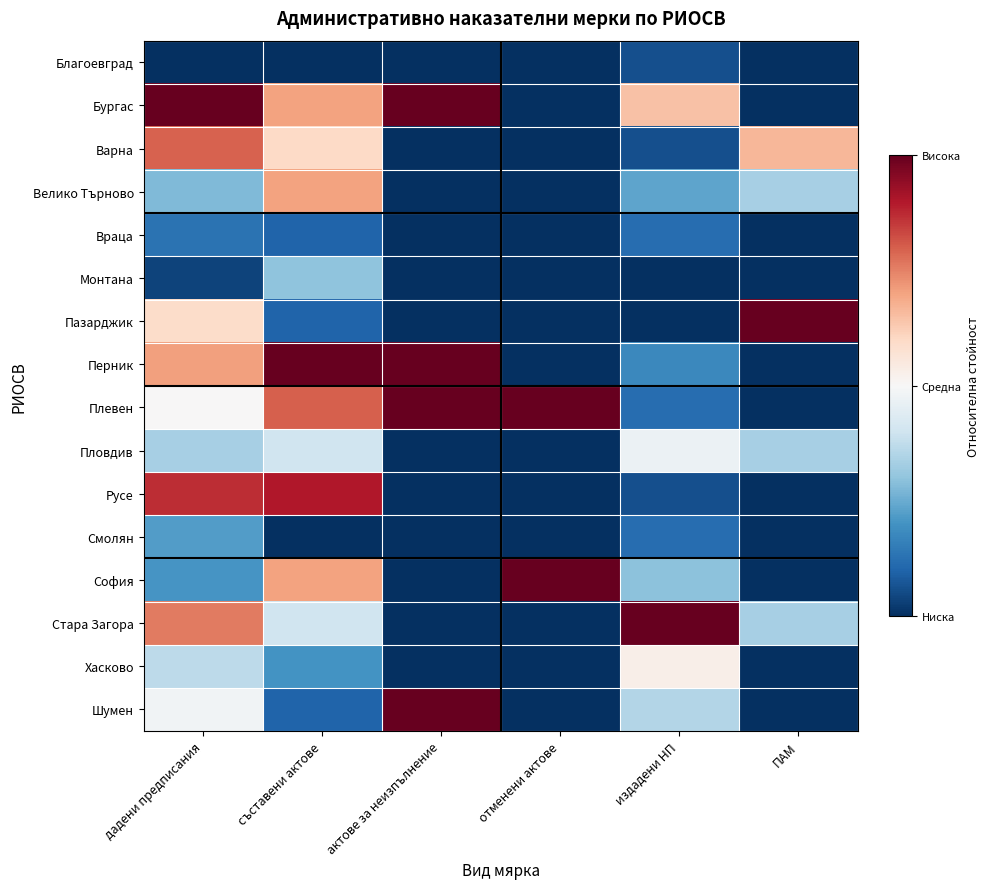

Reading right to left, transcribe all the data shown in this chart.

Благоевград: ПАМ=-0.5	издадени НП=-0.4	отменени актове=-0.5	актове за неизпълнение=-0.5	съставени актове=-0.5	дадени предписания=-0.5
Бургас: ПАМ=-0.5	издадени НП=0.1	отменени актове=-0.5	актове за неизпълнение=0.5	съставени актове=0.2	дадени предписания=0.5
Варна: ПАМ=0.2	издадени НП=-0.4	отменени актове=-0.5	актове за неизпълнение=-0.5	съставени актове=0.1	дадени предписания=0.3
Велико Търново: ПАМ=-0.2	издадени НП=-0.3	отменени актове=-0.5	актове за неизпълнение=-0.5	съставени актове=0.2	дадени предписания=-0.2
Враца: ПАМ=-0.5	издадени НП=-0.4	отменени актове=-0.5	актове за неизпълнение=-0.5	съставени актове=-0.4	дадени предписания=-0.4
Монтана: ПАМ=-0.5	издадени НП=-0.5	отменени актове=-0.5	актове за неизпълнение=-0.5	съставени актове=-0.2	дадени предписания=-0.5
Пазарджик: ПАМ=0.5	издадени НП=-0.5	отменени актове=-0.5	актове за неизпълнение=-0.5	съставени актове=-0.4	дадени предписания=0.1
Перник: ПАМ=-0.5	издадени НП=-0.3	отменени актове=-0.5	актове за неизпълнение=0.5	съставени актове=0.5	дадени предписания=0.2
Плевен: ПАМ=-0.5	издадени НП=-0.4	отменени актове=0.5	актове за неизпълнение=0.5	съставени актове=0.3	дадени предписания=0.0
Пловдив: ПАМ=-0.2	издадени НП=-0.0	отменени актове=-0.5	актове за неизпълнение=-0.5	съставени актове=-0.1	дадени предписания=-0.2
Русе: ПАМ=-0.5	издадени НП=-0.4	отменени актове=-0.5	актове за неизпълнение=-0.5	съставени актове=0.4	дадени предписания=0.4
Смолян: ПАМ=-0.5	издадени НП=-0.4	отменени актове=-0.5	актове за неизпълнение=-0.5	съставени актове=-0.5	дадени предписания=-0.3
София: ПАМ=-0.5	издадени НП=-0.2	отменени актове=0.5	актове за неизпълнение=-0.5	съставени актове=0.2	дадени предписания=-0.3
Стара Загора: ПАМ=-0.2	издадени НП=0.5	отменени актове=-0.5	актове за неизпълнение=-0.5	съставени актове=-0.1	дадени предписания=0.3
Хасково: ПАМ=-0.5	издадени НП=0.0	отменени актове=-0.5	актове за неизпълнение=-0.5	съставени актове=-0.3	дадени предписания=-0.1
Шумен: ПАМ=-0.5	издадени НП=-0.1	отменени актове=-0.5	актове за неизпълнение=0.5	съставени актове=-0.4	дадени предписания=-0.0